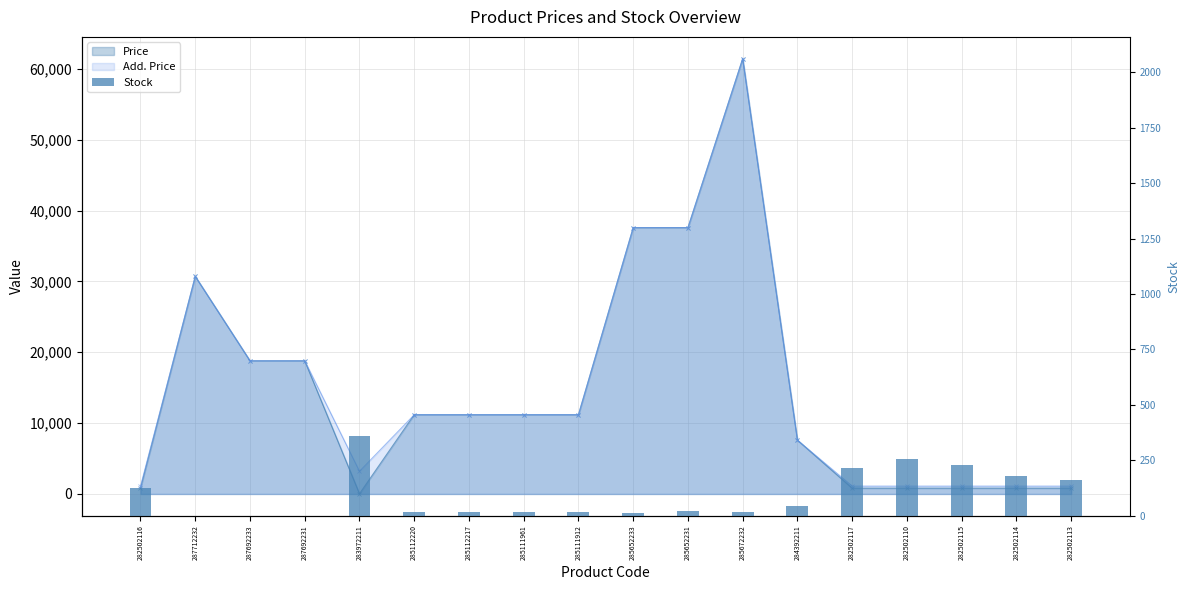

What is the value of the 6th bar from the left?

17